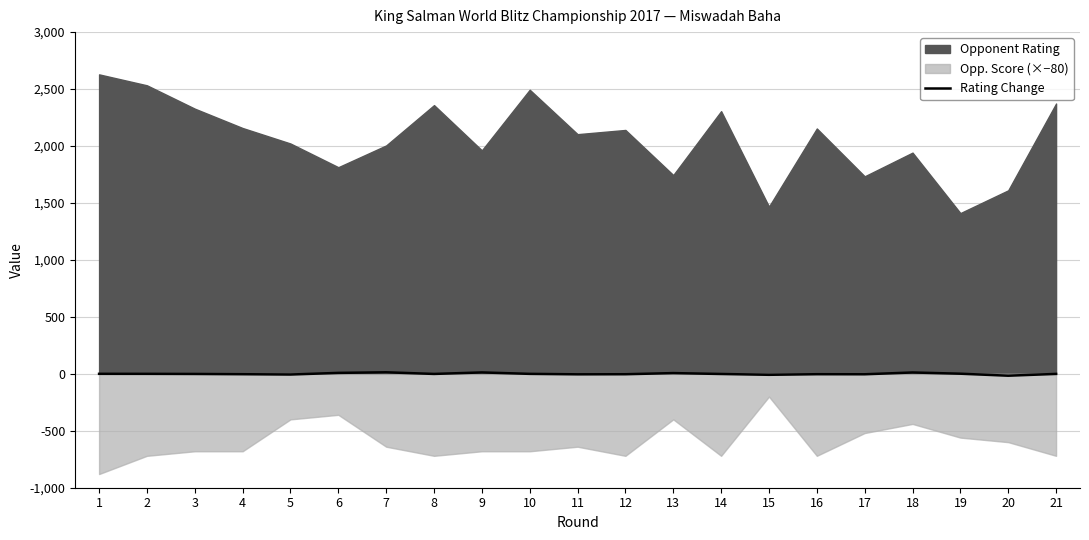

What is the change in value from 2 to 7?

+13.6